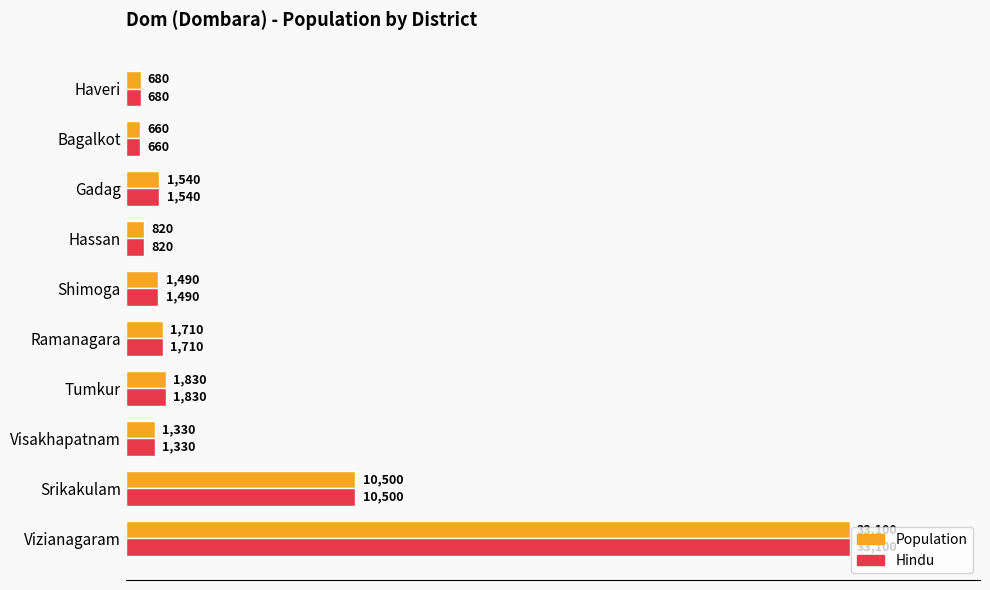

List the labels in order of Hindu value, smallest first.

Bagalkot, Haveri, Hassan, Visakhapatnam, Shimoga, Gadag, Ramanagara, Tumkur, Srikakulam, Vizianagaram